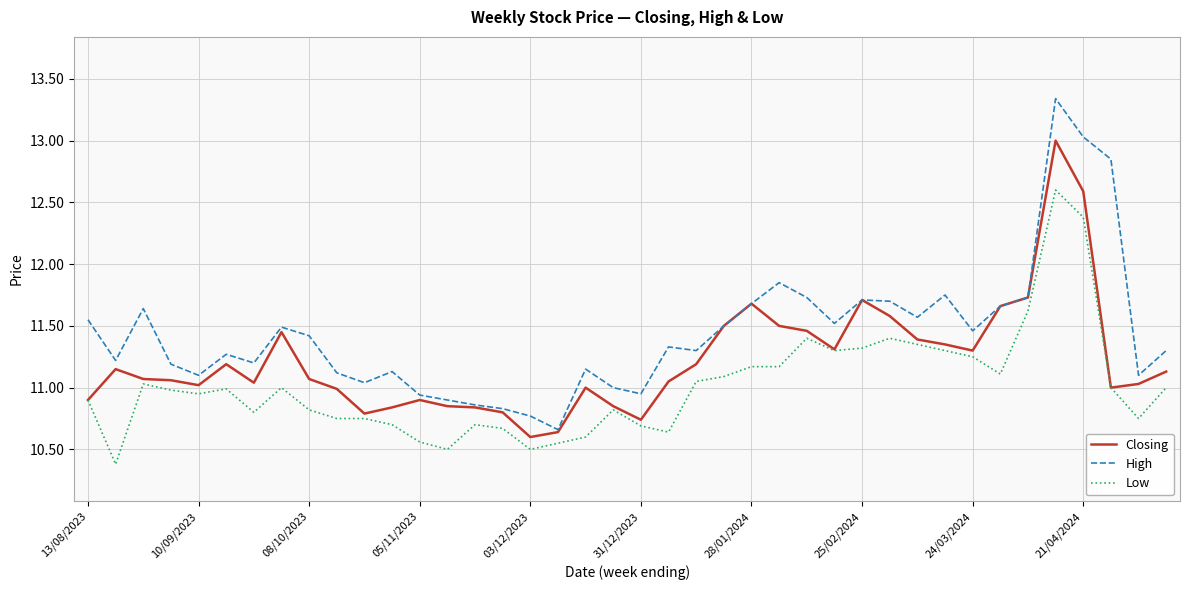

What is the minimum value shown in the chart?

10.4